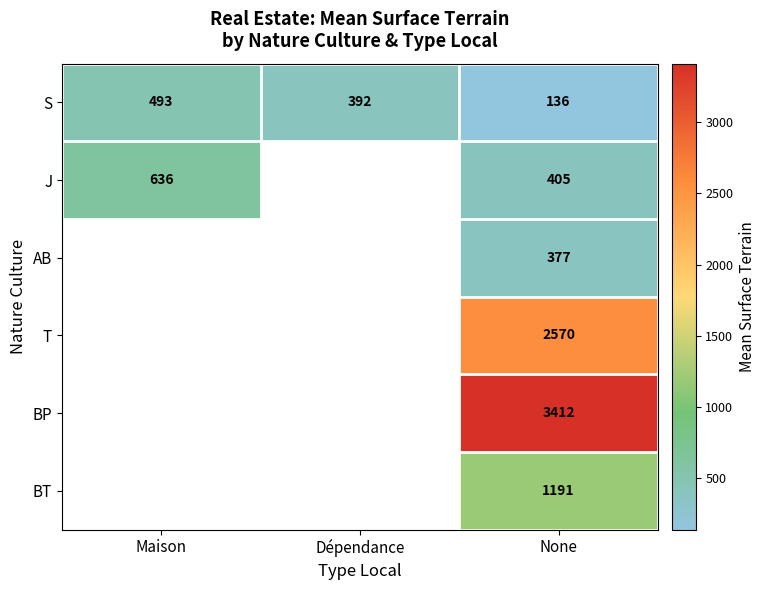

Which has a higher value, None or Dépendance?

Dépendance